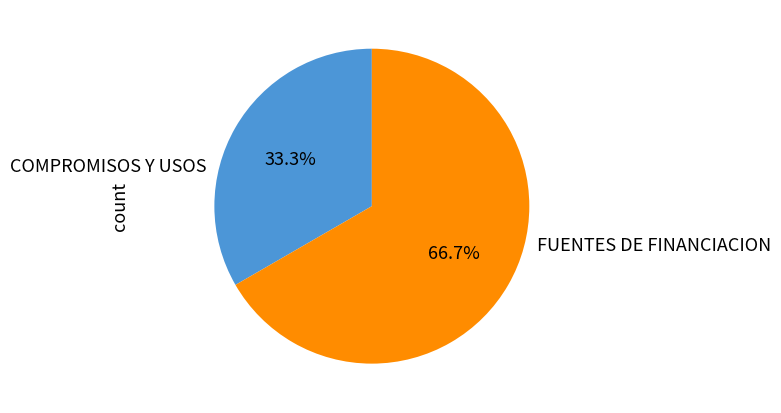

Does any single category account for the majority?

Yes